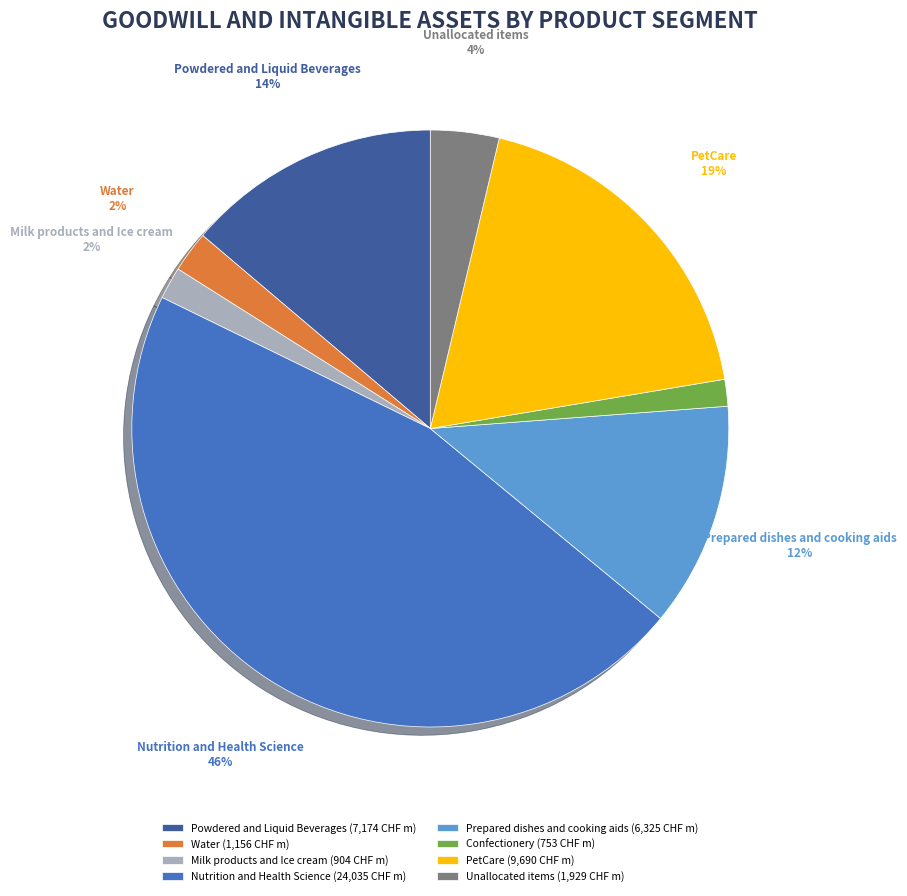

Between Powdered and Liquid Beverages (7,174 CHF m) and PetCare (9,690 CHF m), which is larger?

PetCare (9,690 CHF m)